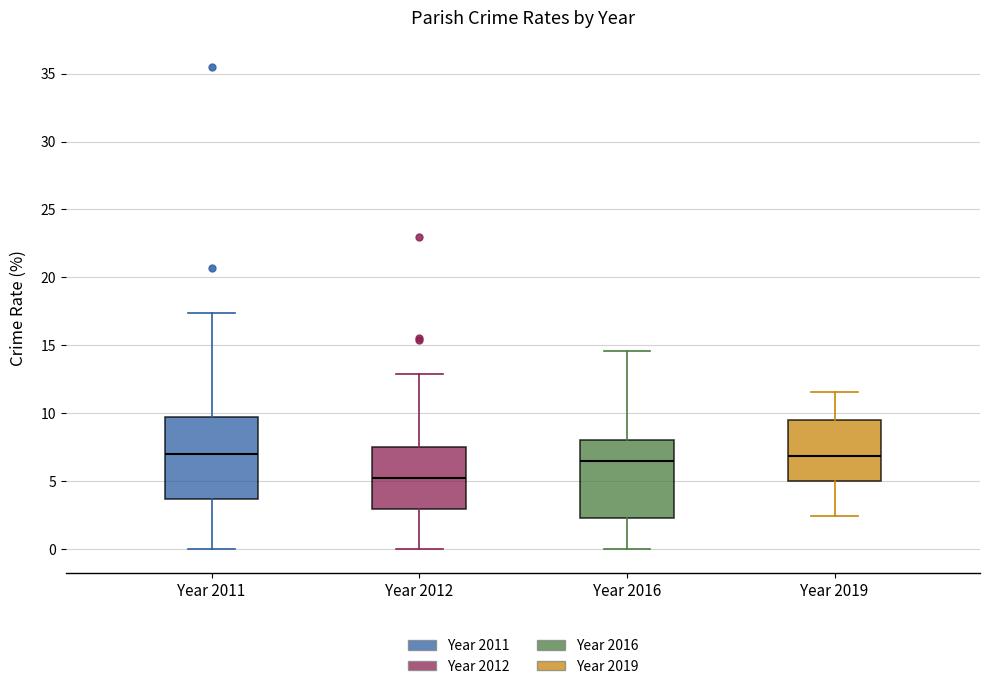

Reading left to right, read every box against the y-axis: the position of its median line, the range the box covers, and the ends of its whiskers. The values are not printed on the chart, so give them approximately, as read against the axis.

Year 2011: median 7.0, box 3.5 to 9.5, whiskers 0.0 to 17.5
Year 2012: median 5.0, box 3.0 to 7.5, whiskers 0.0 to 13.0
Year 2016: median 6.5, box 2.5 to 8.0, whiskers 0.0 to 14.5
Year 2019: median 7.0, box 5.0 to 9.5, whiskers 2.5 to 11.5